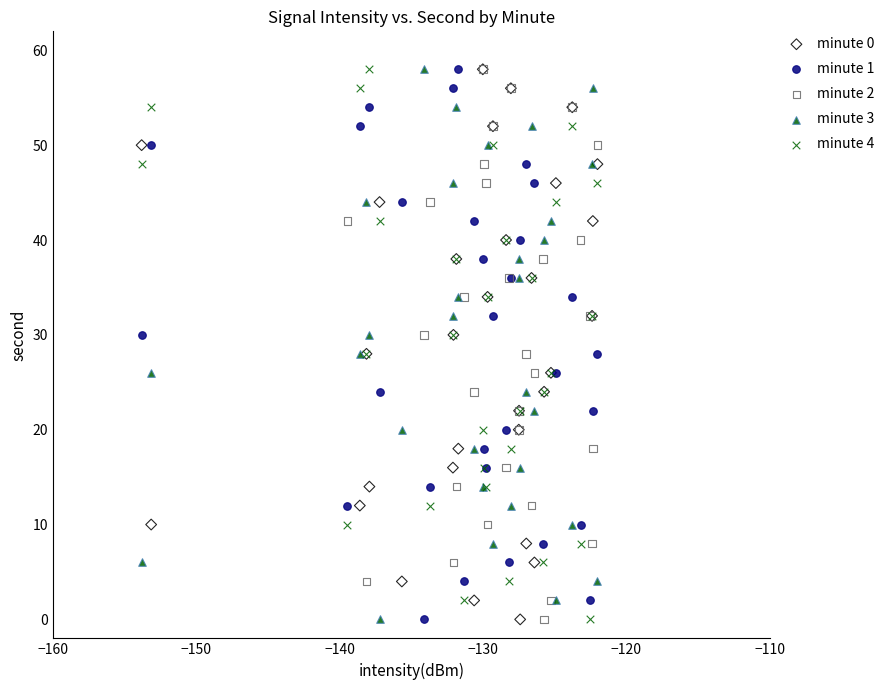

What are all the series names shown in the legend?

minute 0, minute 1, minute 2, minute 3, minute 4